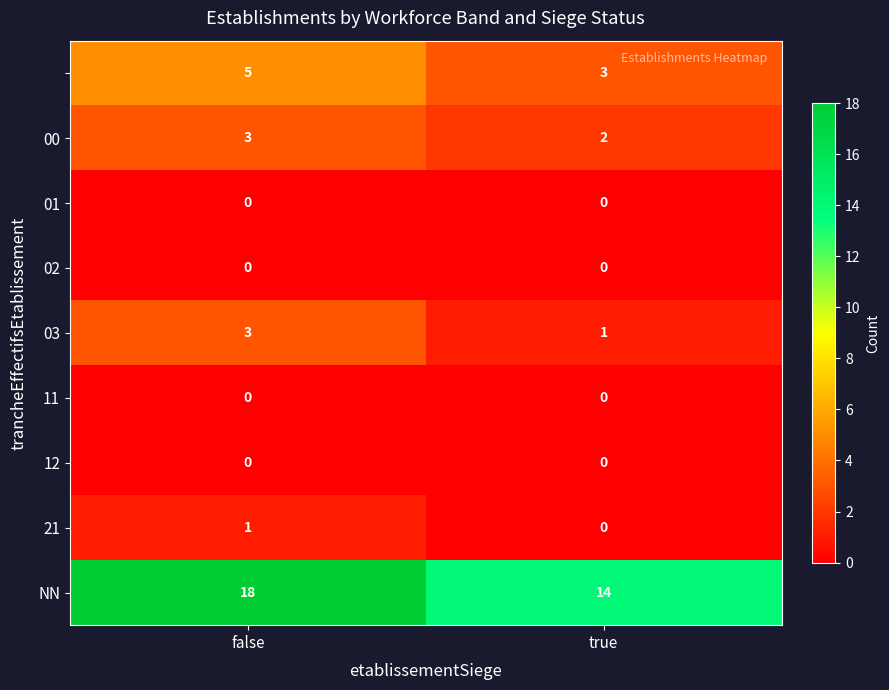

Which category has the highest value across all series?

false